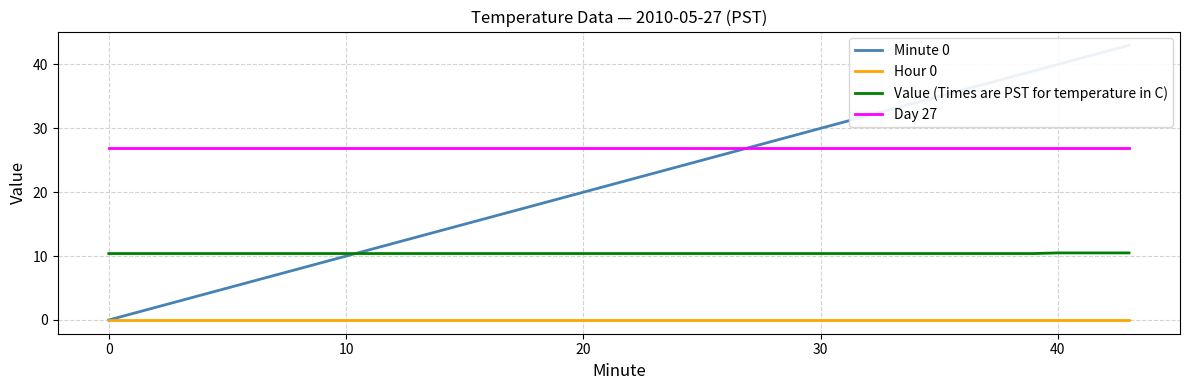

Reading right to left, what are all the values shown in this chart?

Minute 0: 43.0	42.0	41.0	40.0	39.0	38.0	37.0	36.0	35.0	34.0	33.0	32.0	31.0	30.0	29.0	28.0	27.0	26.0	25.0	24.0	23.0	22.0	21.0	20.0	19.0	18.0	17.0	16.0	15.0	14.0	13.0	12.0	11.0	10.0	9.0	8.0	7.0	6.0	5.0	0.0
Hour 0: 0.0	0.0	0.0	0.0	0.0	0.0	0.0	0.0	0.0	0.0	0.0	0.0	0.0	0.0	0.0	0.0	0.0	0.0	0.0	0.0	0.0	0.0	0.0	0.0	0.0	0.0	0.0	0.0	0.0	0.0	0.0	0.0	0.0	0.0	0.0	0.0	0.0	0.0	0.0	0.0
Value (Times are PST for temperature in C): 10.5	10.5	10.5	10.5	10.4	10.4	10.4	10.4	10.4	10.4	10.4	10.4	10.4	10.4	10.4	10.4	10.4	10.4	10.4	10.4	10.4	10.4	10.4	10.4	10.4	10.4	10.4	10.4	10.4	10.4	10.4	10.4	10.4	10.4	10.4	10.4	10.4	10.4	10.4	10.4
Day 27: 27.0	27.0	27.0	27.0	27.0	27.0	27.0	27.0	27.0	27.0	27.0	27.0	27.0	27.0	27.0	27.0	27.0	27.0	27.0	27.0	27.0	27.0	27.0	27.0	27.0	27.0	27.0	27.0	27.0	27.0	27.0	27.0	27.0	27.0	27.0	27.0	27.0	27.0	27.0	27.0